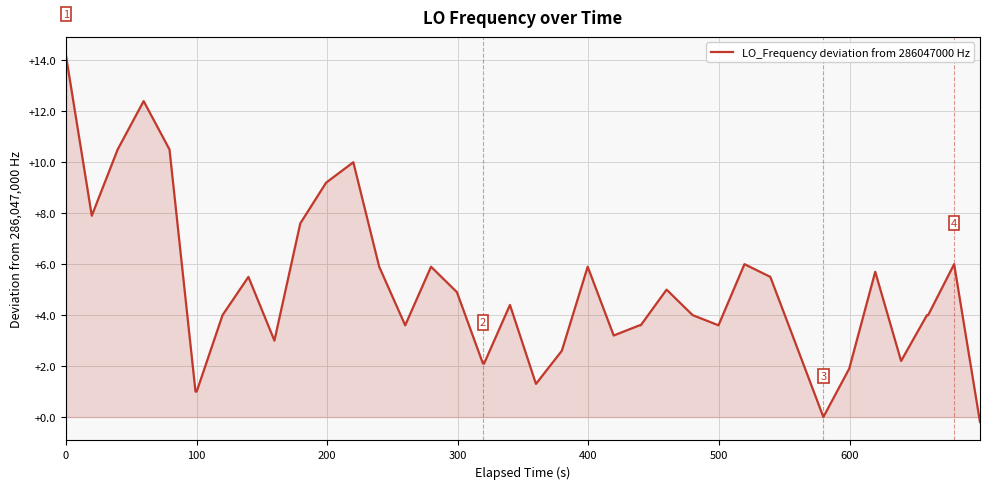

What is the maximum value shown in the chart?

14.2